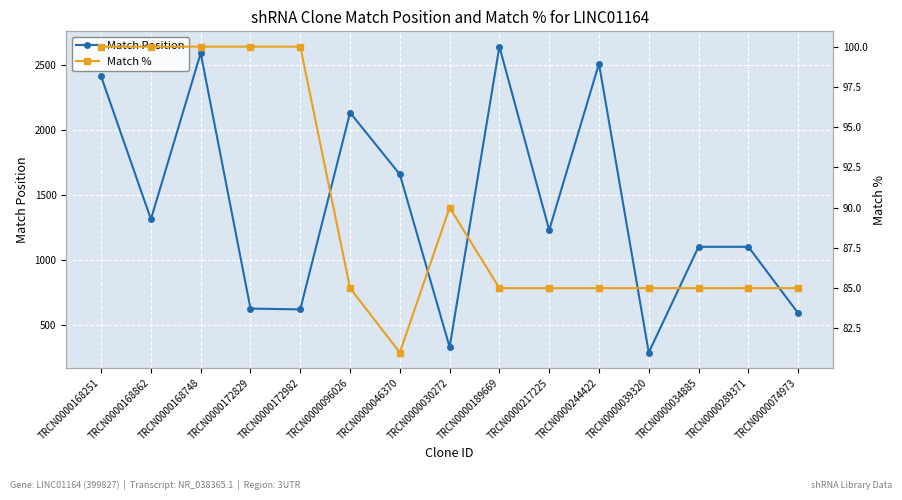

List the labels in order of Match % value, smallest first.

TRCN0000046370, TRCN0000096026, TRCN0000189669, TRCN0000217225, TRCN0000244422, TRCN0000039320, TRCN0000034885, TRCN0000289371, TRCN0000074973, TRCN0000030272, TRCN0000168251, TRCN0000168862, TRCN0000168748, TRCN0000172829, TRCN0000172982